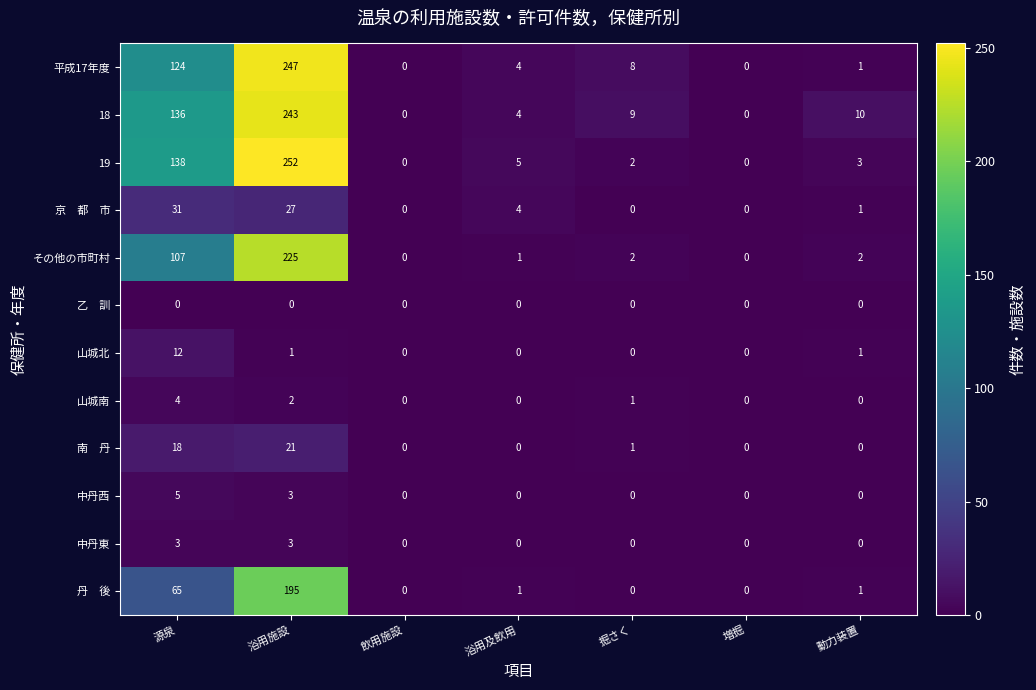

At which category is the sum across all series the highest?

浴用施設